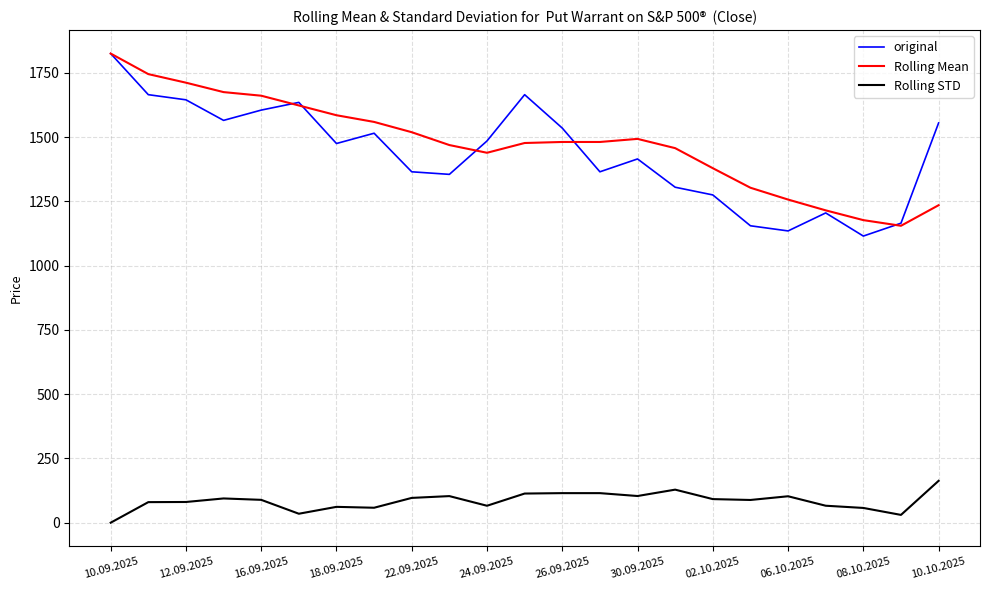

Is this an area chart (filled region under the line)?

No